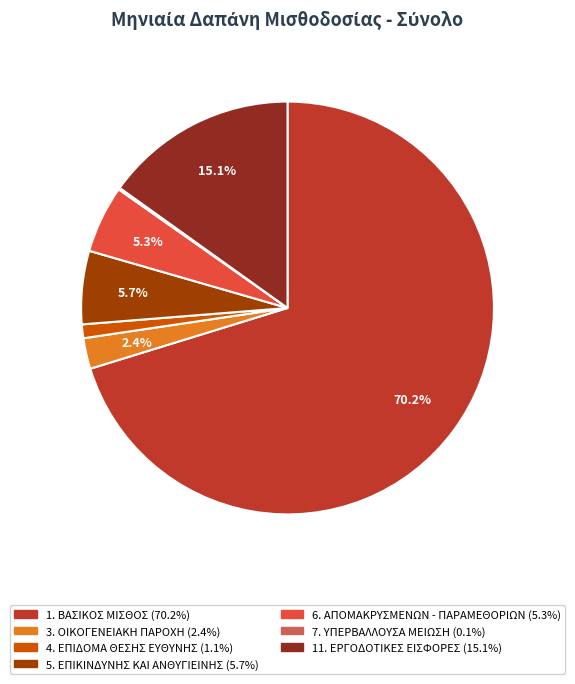

What is the total percentage of 1. ΒΑΣΙΚΟΣ ΜΙΣΘΟΣ and 11. ΕΡΓΟΔΟΤΙΚΕΣ ΕΙΣΦΟΡΕΣ?

85.4%